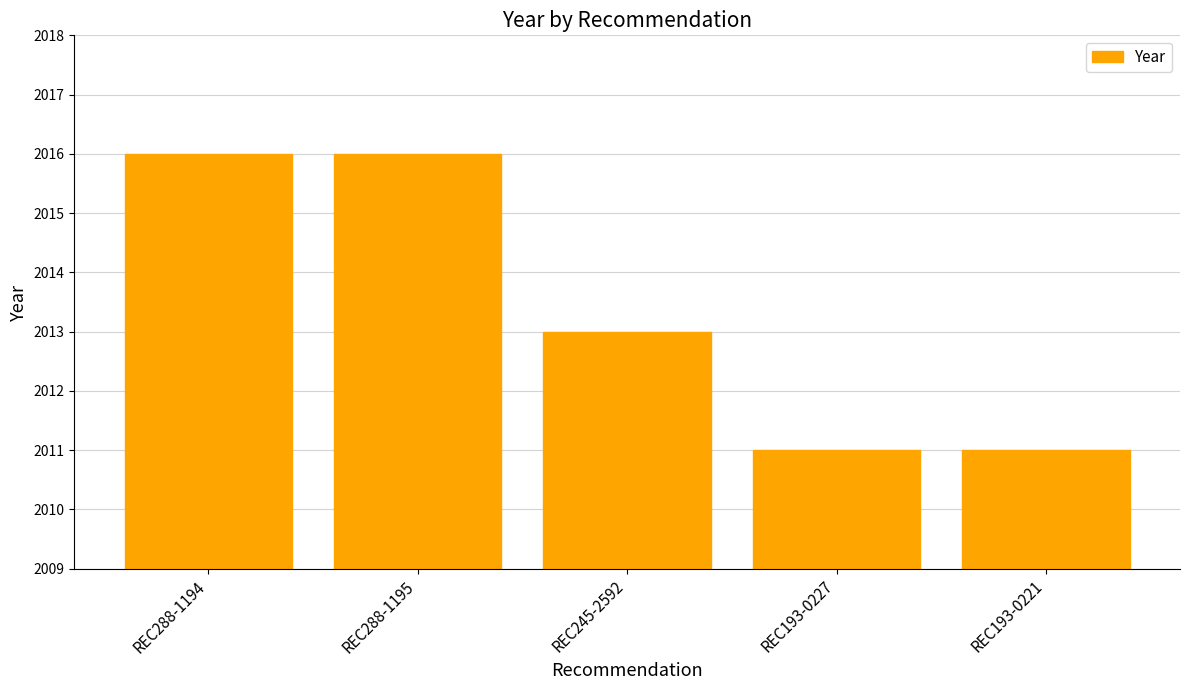

What is the greatest value displayed?

2016